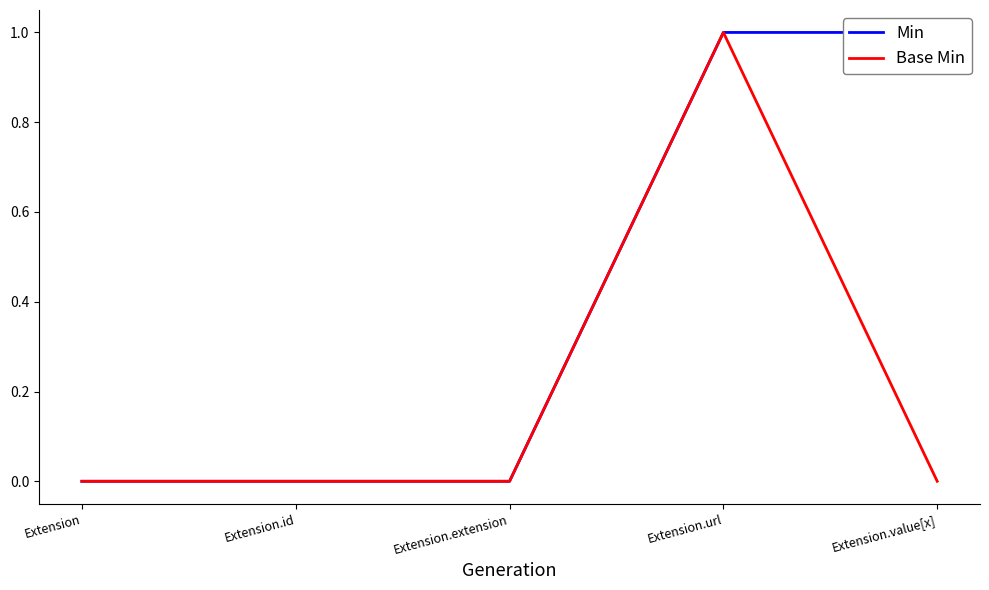

What is the total value across all series at Extension.url?

2